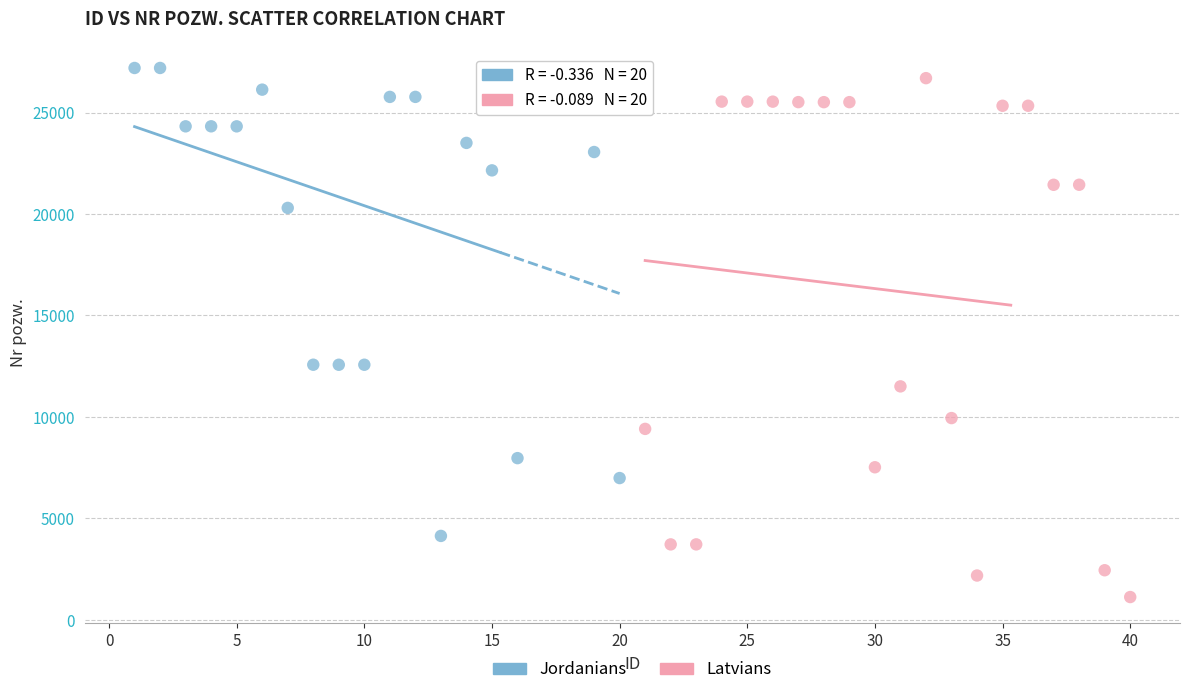

Which series has the widest spread of Y values?

Latvians